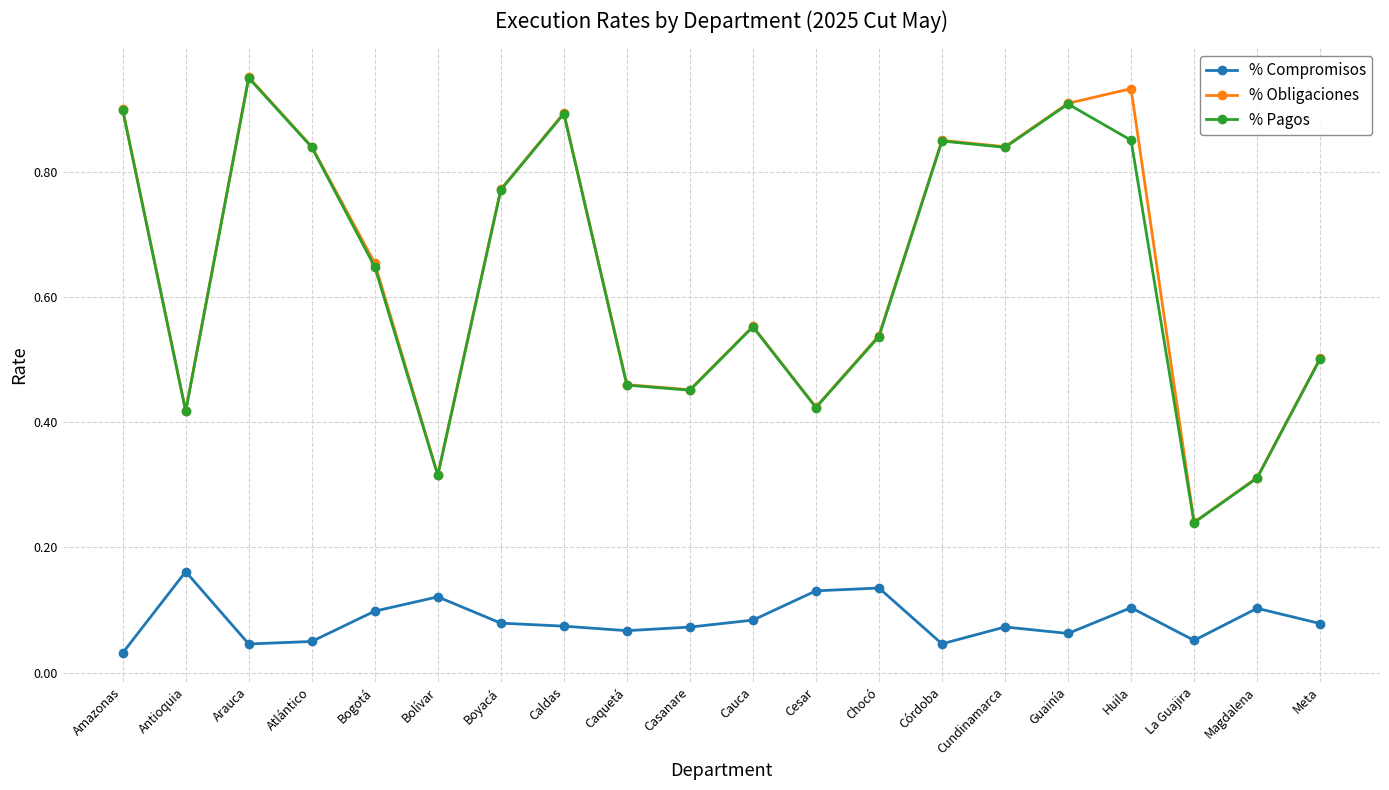

The value of % Compromisos at Antioquia is 0.3. True or false?

False